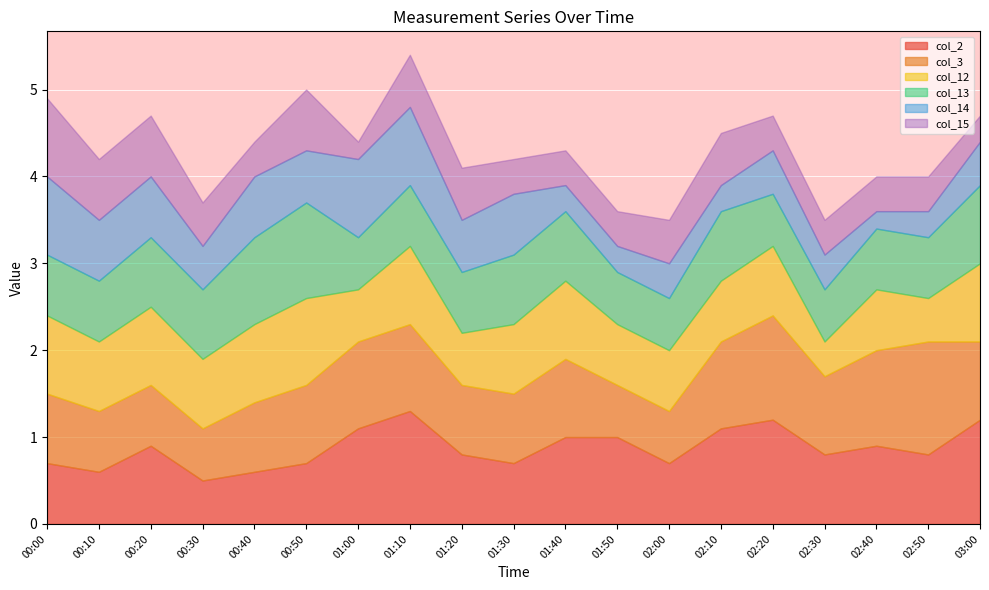

Which label corresponds to the smallest value in the chart?

02:40